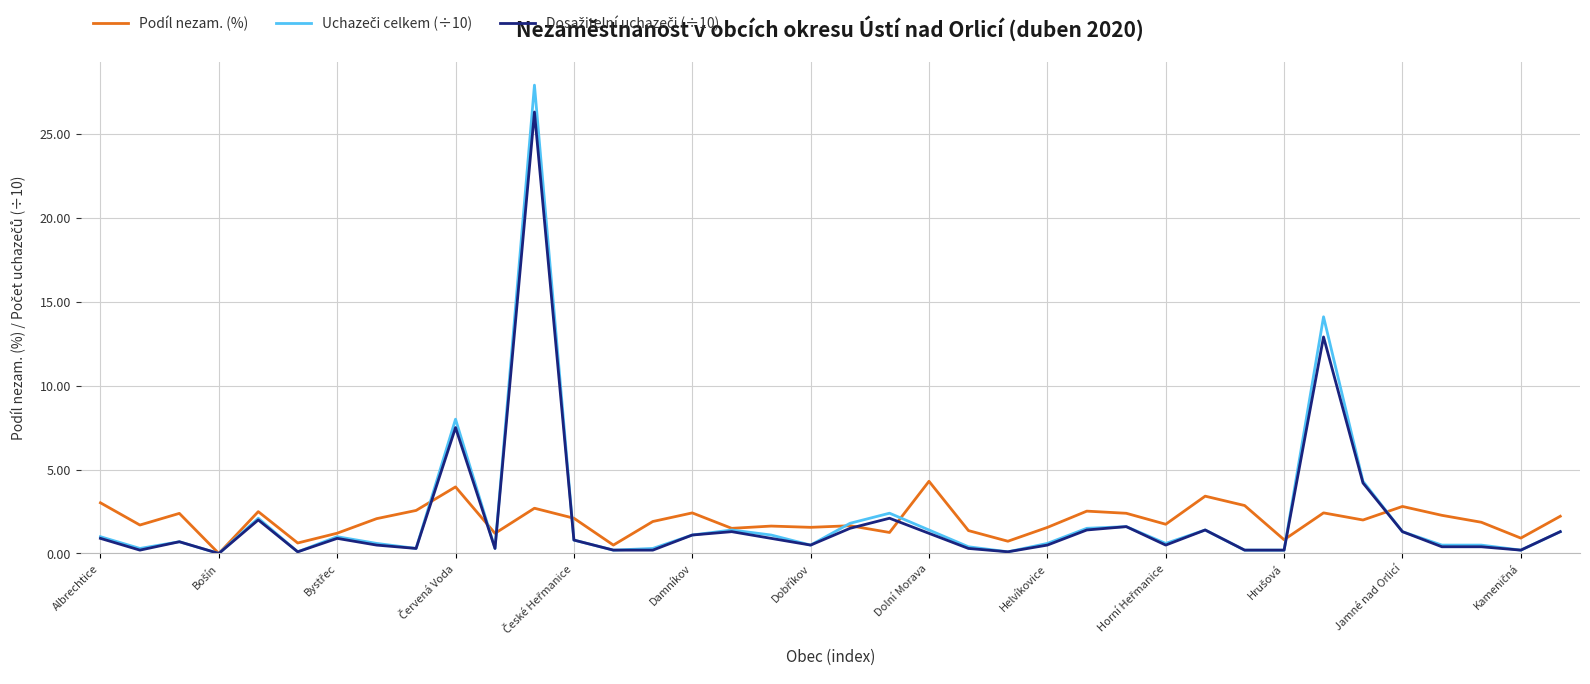

Does the chart have visible grid lines?

Yes